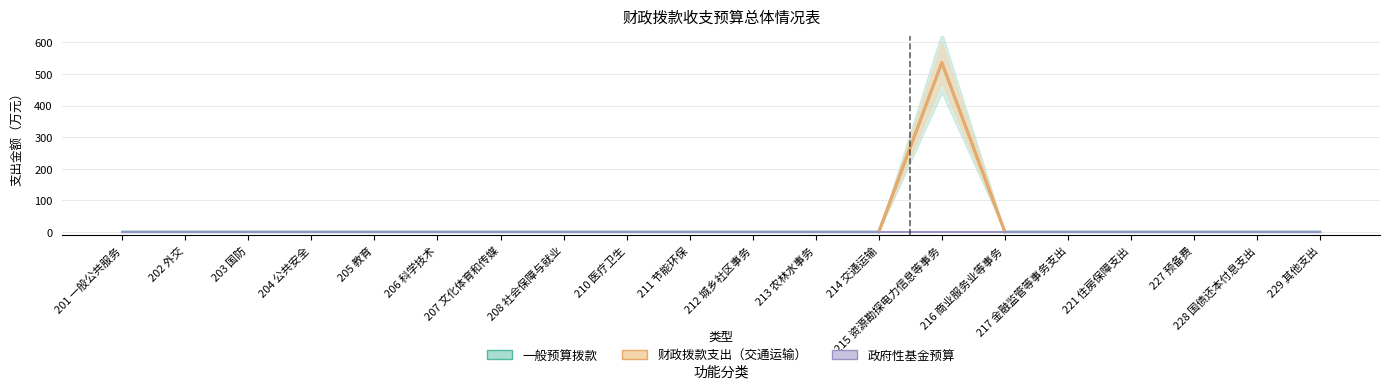

What is the label of the 1st point from the left?

201 一般公共服务